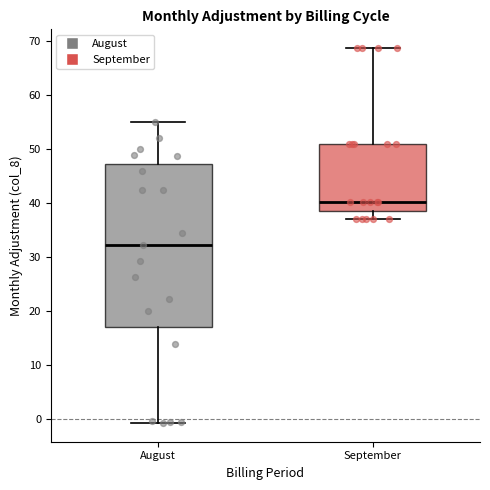

Reading left to right, transcribe this box plot: for each box, give where its median line is, the range the box spans, and where its two whiskers end, as read against the y-axis. The values are not printed on the chart, so give them approximately, as read against the axis.

August: median 32, box 17 to 47, whiskers -1 to 55
September: median 40, box 39 to 51, whiskers 37 to 69